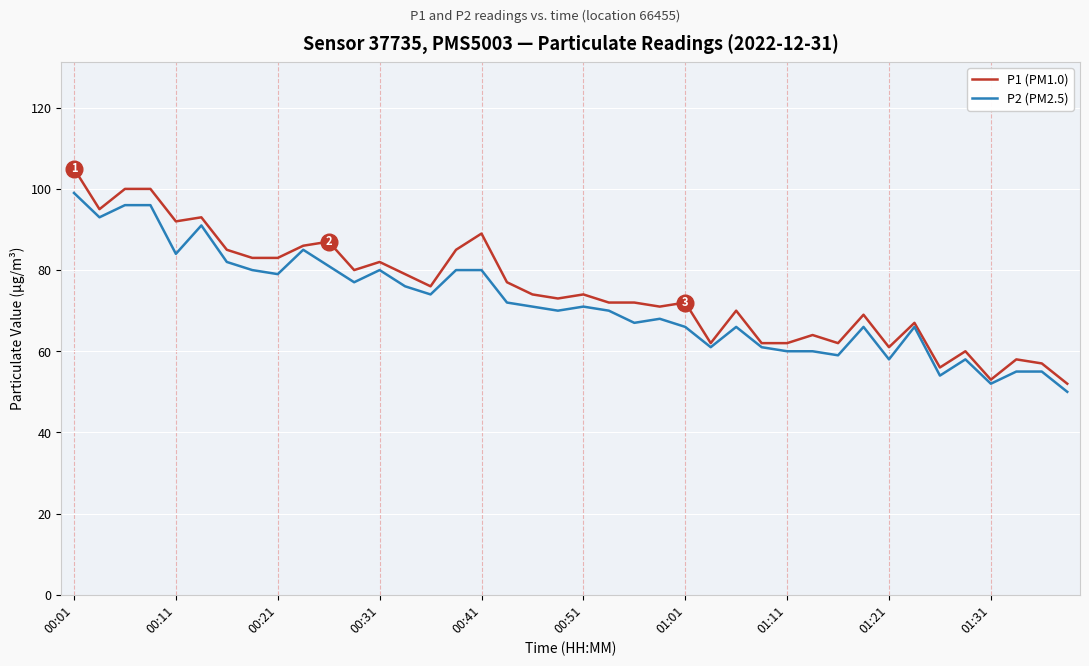

Which series has the largest total across all categories?

P1 (PM1.0)